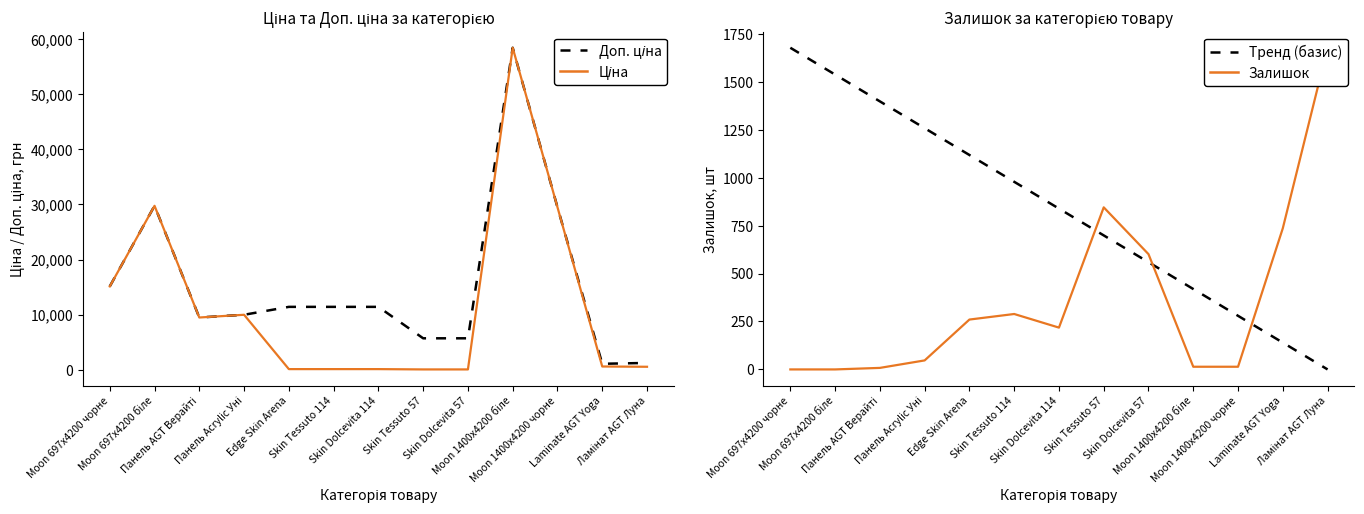

True or false: Тренд (базис) has a value of 419.2 at Moon 1400x4200 біле.

True